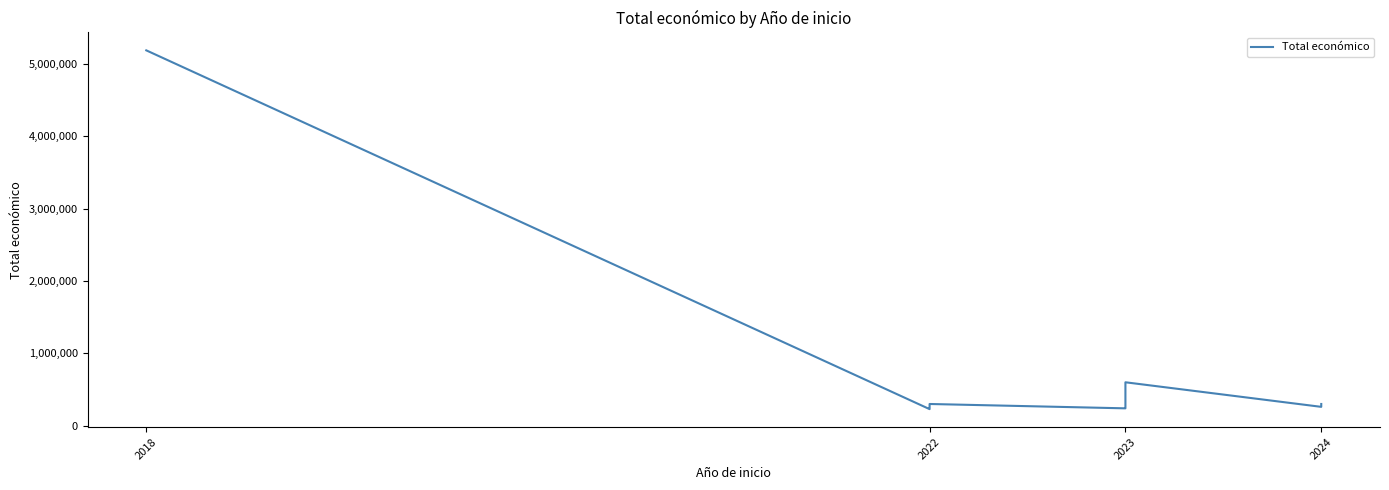

Where does the data first go above 292495?

2018